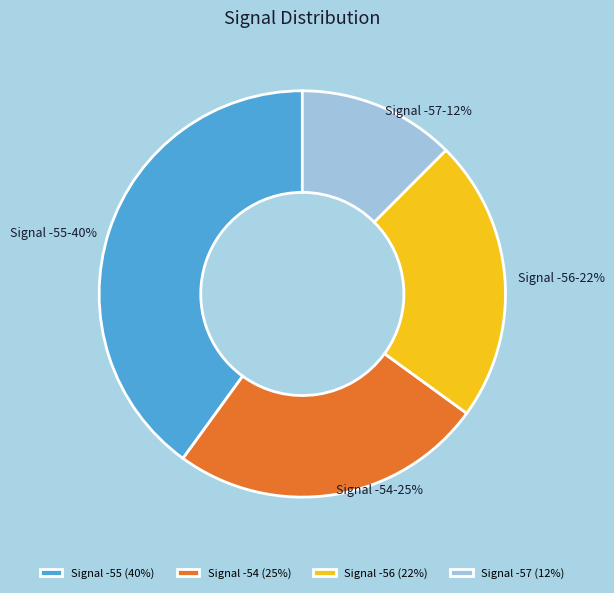

Is the sum of Signal -57 and Signal -55 greater than half?

Yes